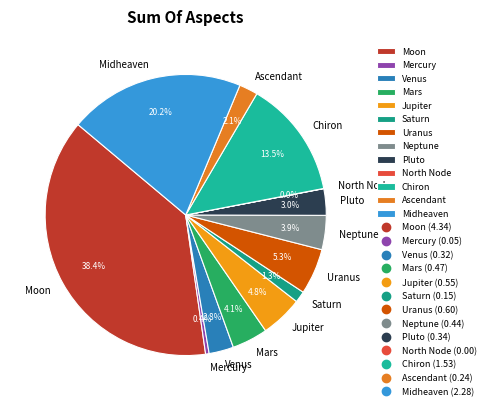

Between Pluto and Ascendant, which is larger?

Pluto